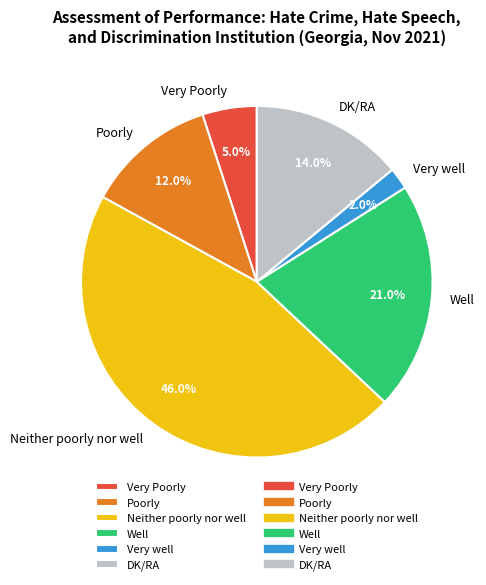

What percentage is the Well slice, to the nearest percent?

21%